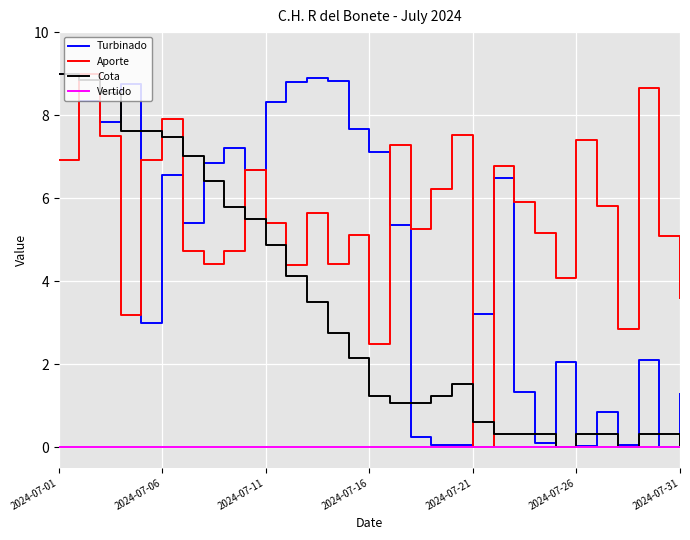

What are all the series names shown in the legend?

Turbinado, Aporte, Cota, Vertido